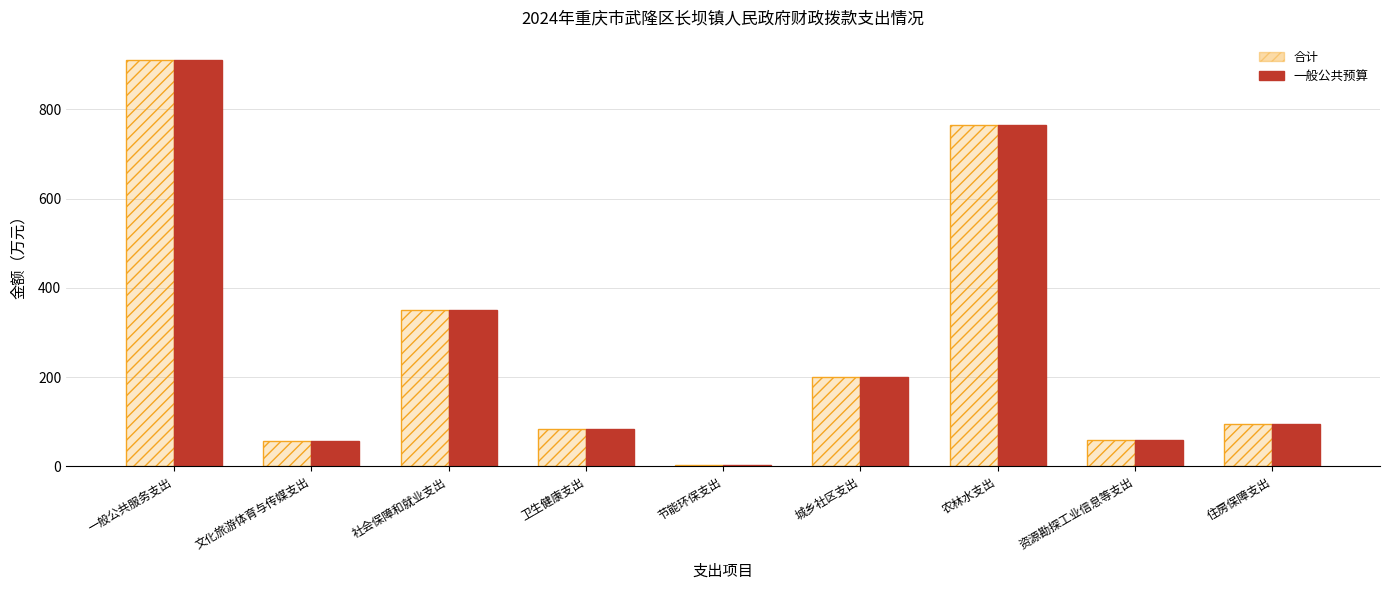

Are the bars horizontal?

No